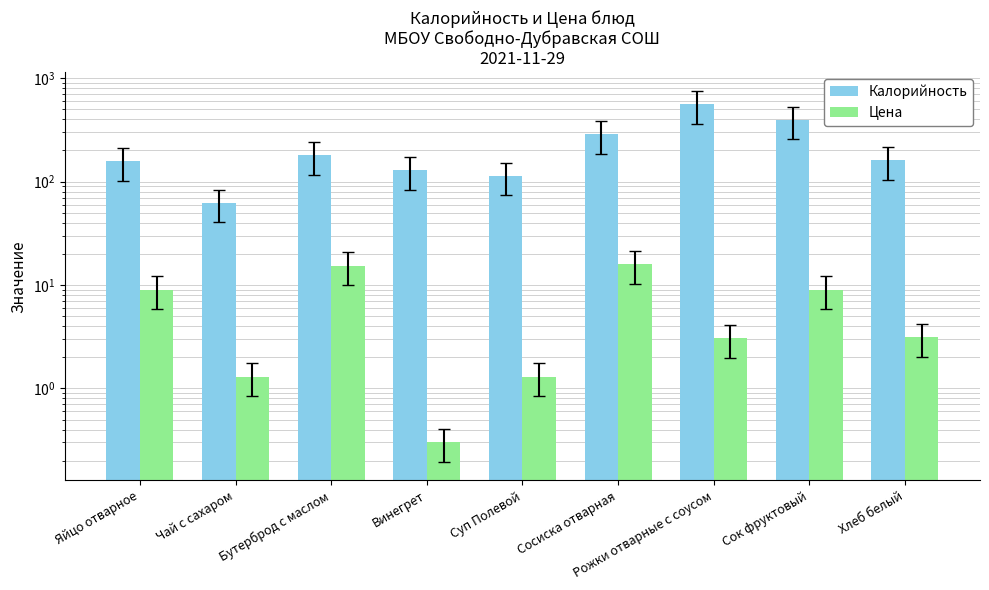

What is the difference between the highest and lowest values at Яйцо отварное?

148.0